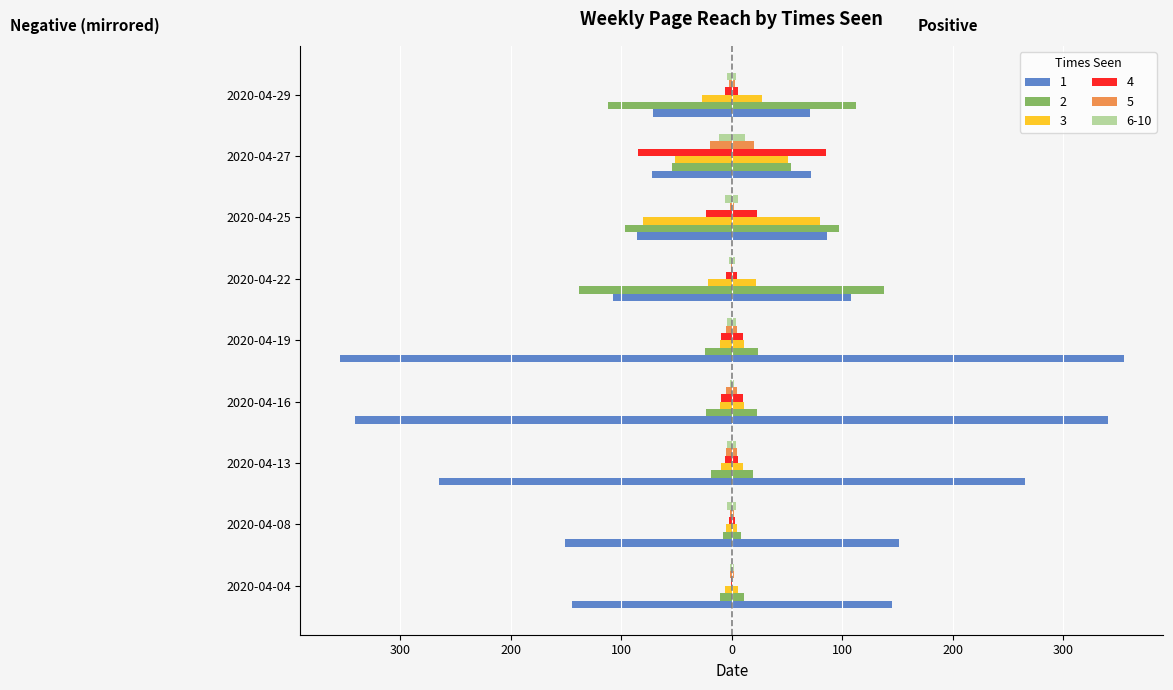

Reading left to right, list all the values displayed in this chart.

1: -145	-151	-265	-341	-355	-108	-86	-72	-71
2: -11	-8	-19	-23	-24	-138	-97	-54	-112
3: -6	-5	-10	-11	-11	-22	-80	-51	-27
4: -1	-3	-6	-10	-10	-5	-23	-85	-6
5: -2	-2	-5	-5	-5	-1	-2	-20	-3
6-10: -2	-4	-4	-2	-4	-3	-6	-12	-4